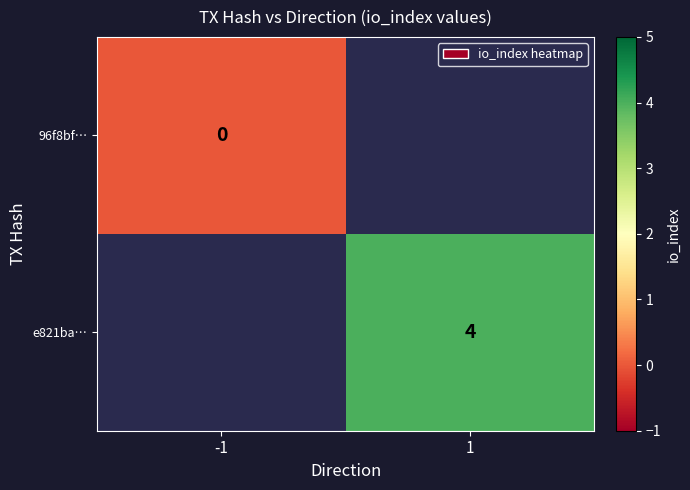

At how many categories does at least one series exceed 1?

1